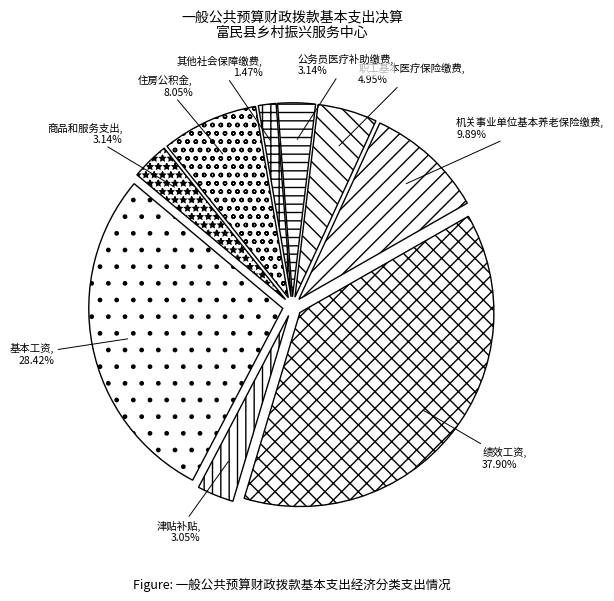

Between 商品和服务支出 and 基本工资, which is larger?

基本工资